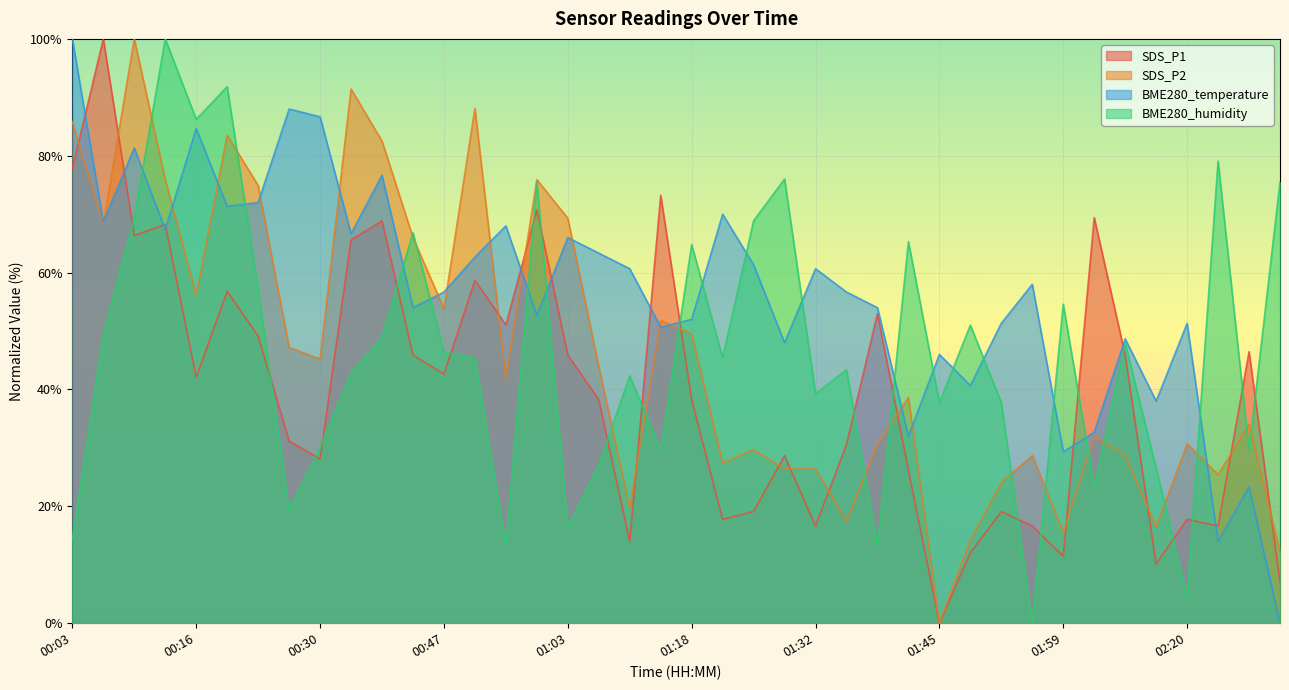

How many interior local valleys does the BME280_humidity series have?

13